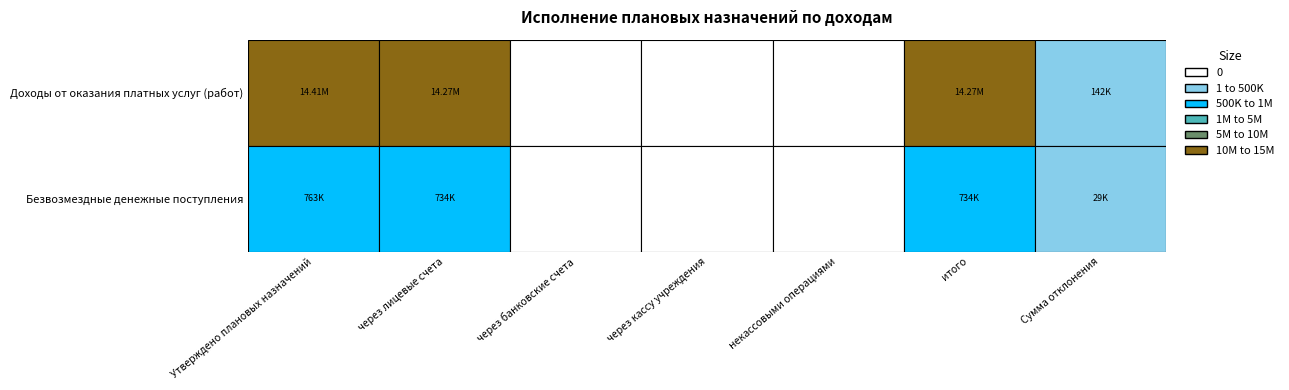

What is the difference between the highest and lowest values at итого?

13537302.0